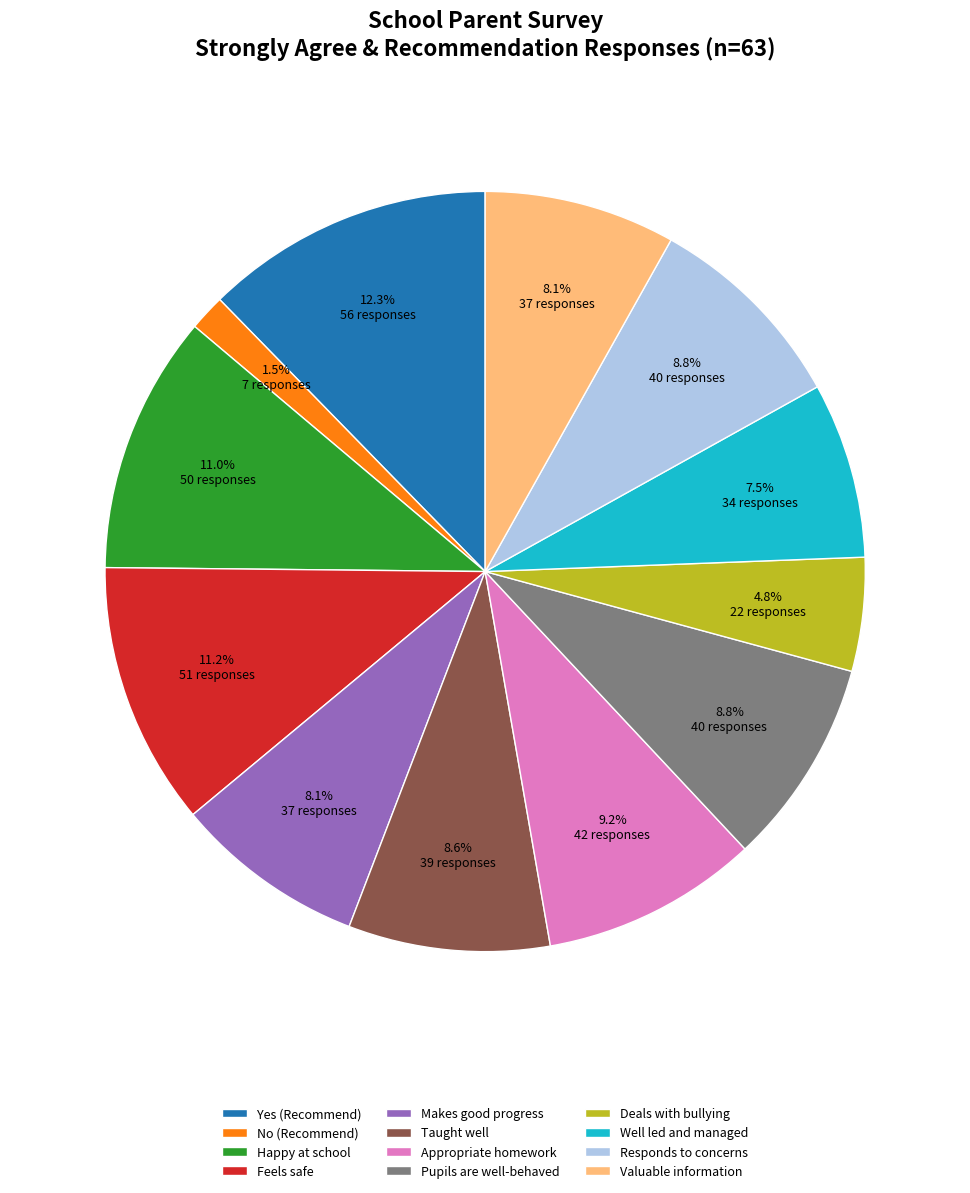

How many segments does this pie chart have?

12